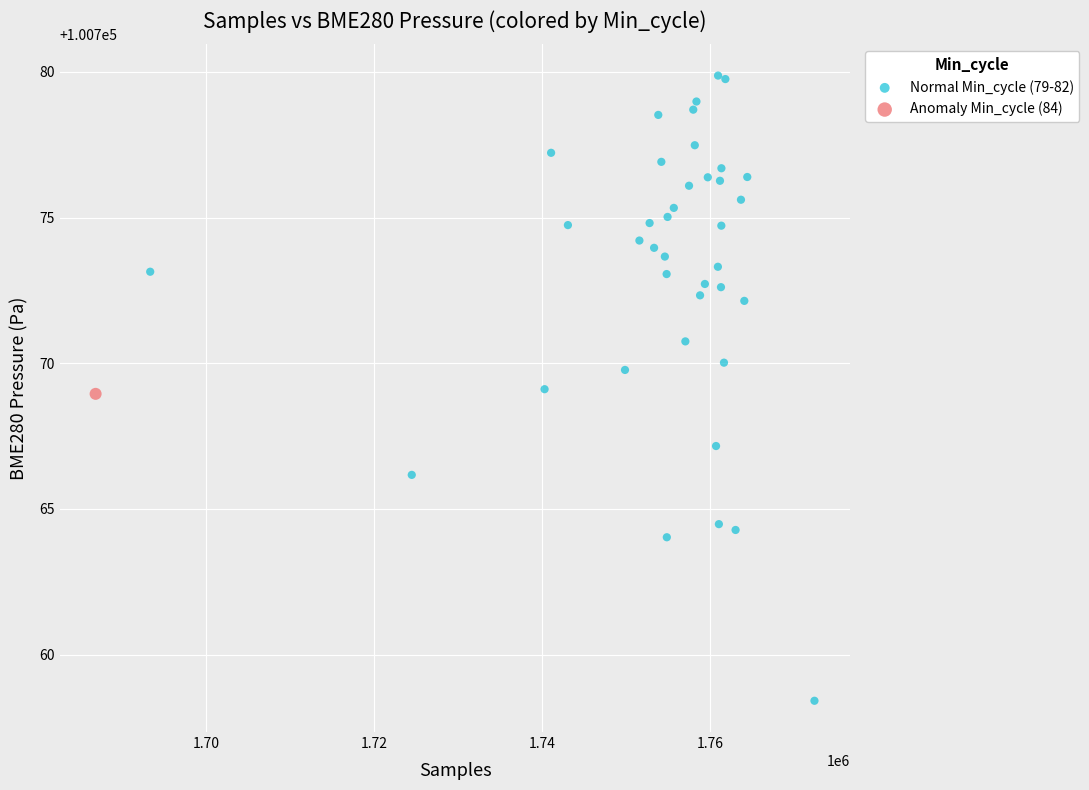

What are all the series names shown in the legend?

Normal Min_cycle (79-82), Anomaly Min_cycle (84)